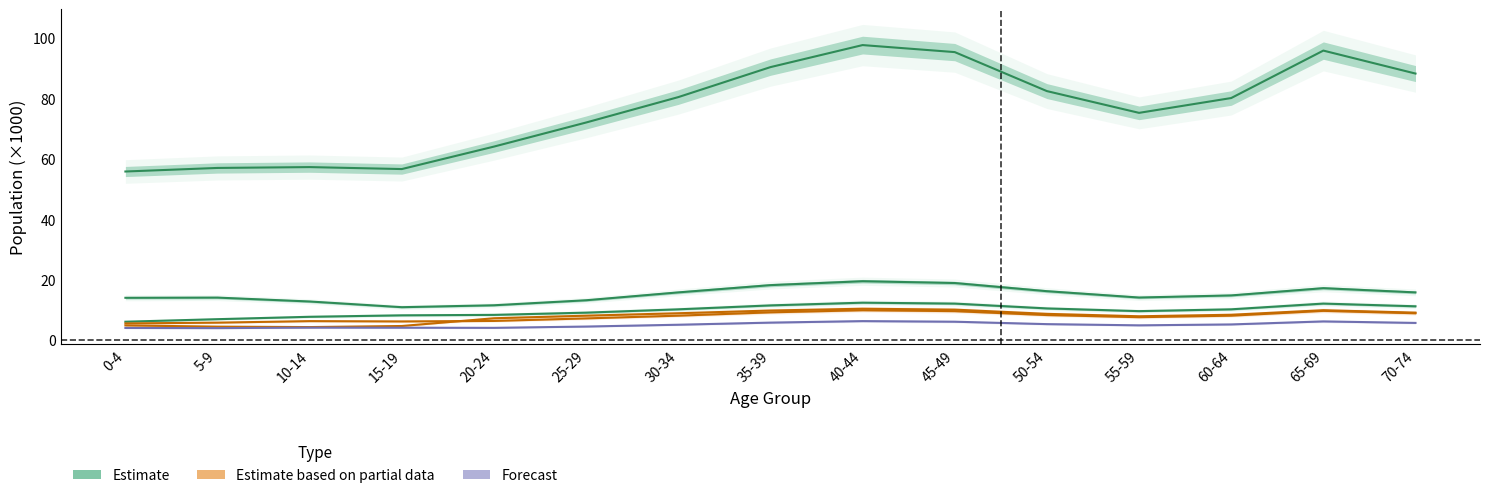

Reading left to right, transcribe all the data shown in this chart.

全市 総数: 0-4=55.8	5-9=57.0	10-14=57.3	15-19=56.6	20-24=64.0	25-29=72.0	30-34=80.4	35-39=90.3	40-44=97.6	45-49=95.3	50-54=82.4	55-59=75.2	60-64=80.1	65-69=95.8	70-74=88.2
安佐南区: 0-4=14.0	5-9=14.1	10-14=12.8	15-19=10.9	20-24=11.5	25-29=13.2	30-34=15.8	35-39=18.2	40-44=19.5	45-49=18.9	50-54=16.2	55-59=14.1	60-64=14.8	65-69=17.2	70-74=15.8
安佐北区: 0-4=6.1	5-9=6.9	10-14=7.7	15-19=8.2	20-24=8.4	25-29=9.1	30-34=10.2	35-39=11.5	40-44=12.4	45-49=12.1	50-54=10.5	55-59=9.6	60-64=10.2	65-69=12.1	70-74=11.2
東区: 0-4=5.5	5-9=5.8	10-14=6.3	15-19=6.2	20-24=6.4	25-29=7.2	30-34=8.1	35-39=9.2	40-44=9.9	45-49=9.6	50-54=8.3	55-59=7.6	60-64=8.1	65-69=9.7	70-74=8.9
中区: 0-4=4.9	5-9=4.5	10-14=4.3	15-19=4.7	20-24=7.2	25-29=8.1	30-34=8.9	35-39=9.8	40-44=10.4	45-49=10.1	50-54=8.7	55-59=7.9	60-64=8.4	65-69=9.9	70-74=9.1
安芸区: 0-4=4.0	5-9=4.0	10-14=4.1	15-19=4.1	20-24=4.1	25-29=4.5	30-34=5.1	35-39=5.8	40-44=6.3	45-49=6.1	50-54=5.3	55-59=4.9	60-64=5.2	65-69=6.2	70-74=5.7